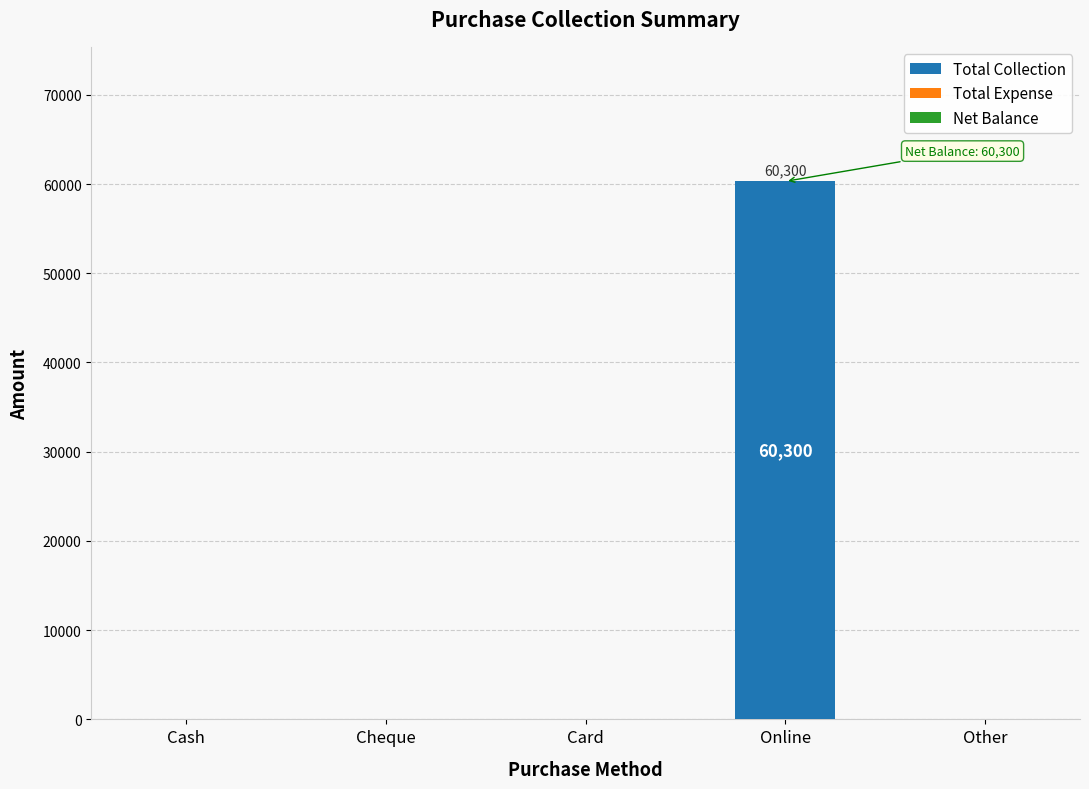

What is the maximum value shown in the chart?

60300